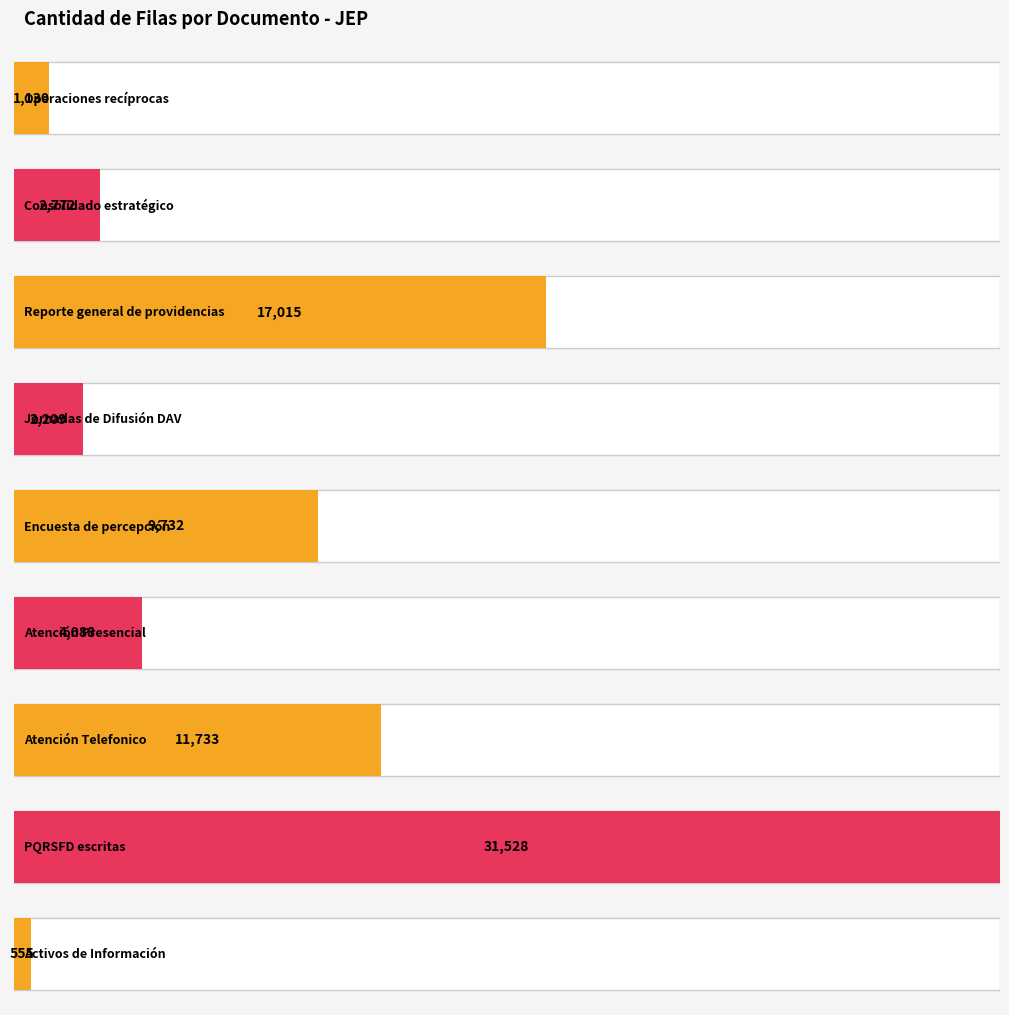

What is the maximum value shown in the chart?

31528